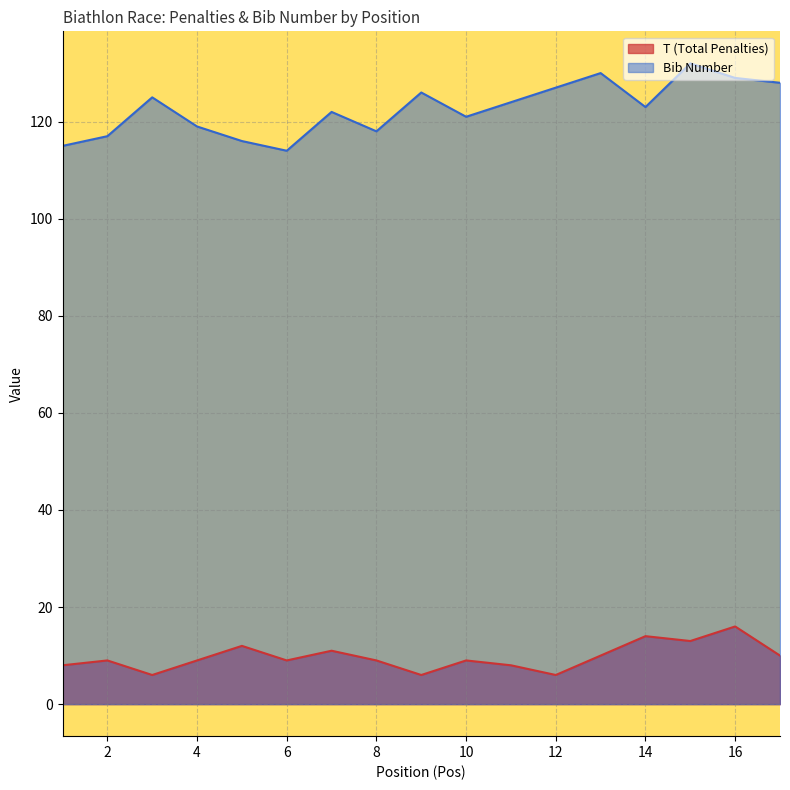

What is the maximum value shown in the chart?

132